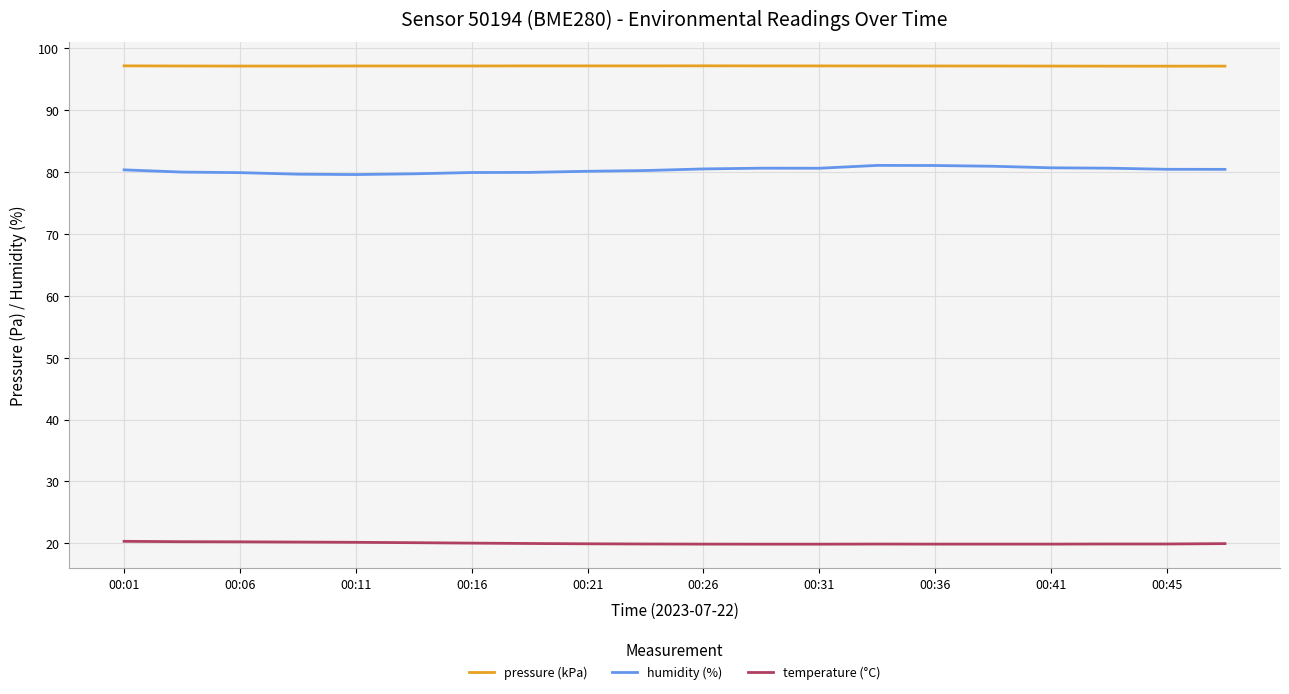

Rank the series by their average value, from lowest to highest.

temperature (°C), humidity (%), pressure (kPa)